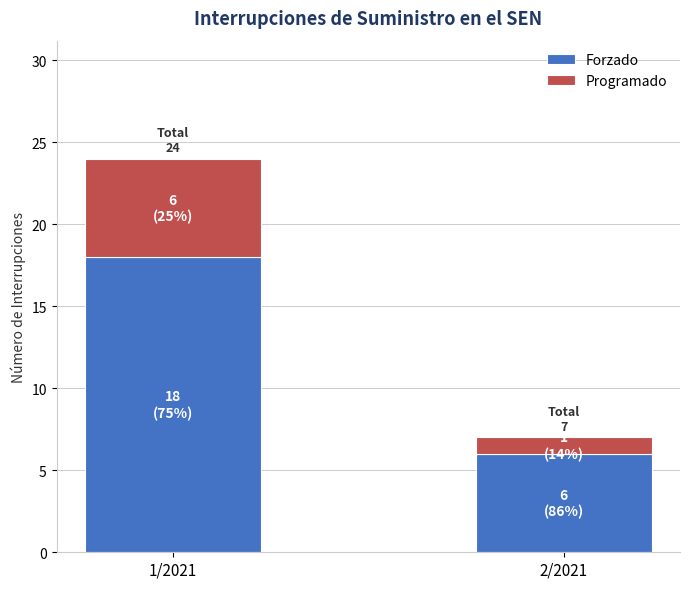

How many categories are shown in the chart?

2